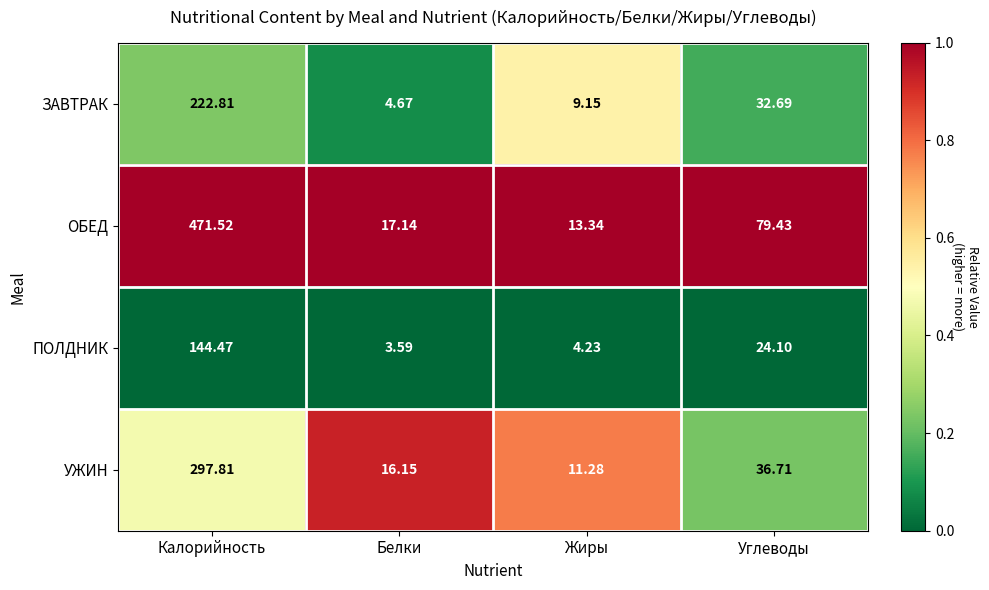

At Белки, list the series in order from largest to smallest.

ОБЕД, УЖИН, ЗАВТРАК, ПОЛДНИК